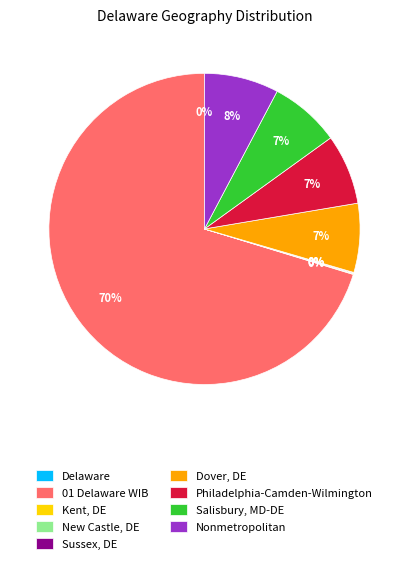

To the nearest percent, what is the average slice percentage?

11%